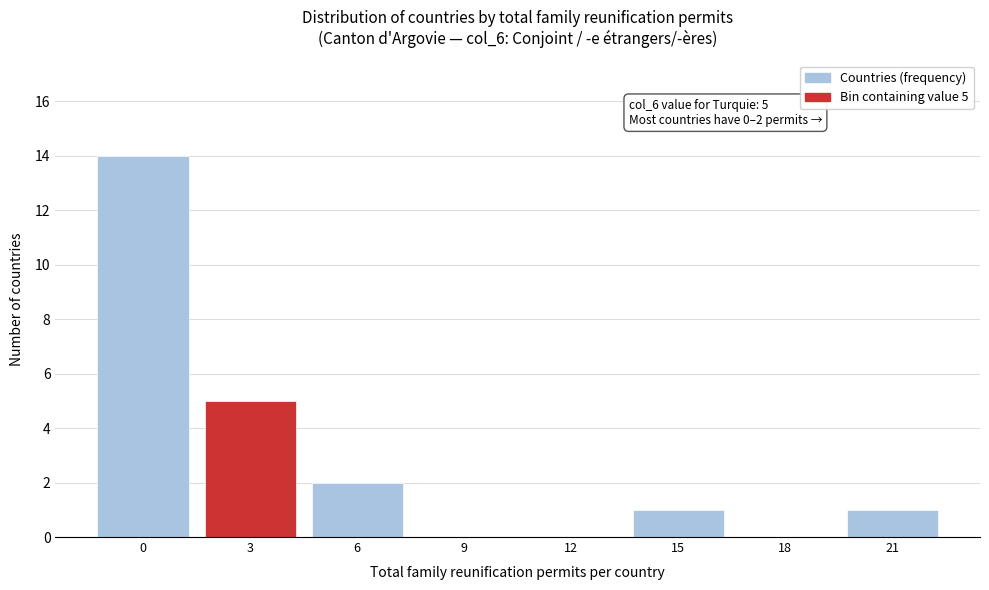

Reading left to right, list all the values displayed in this chart.

0=14	3=5	6=2	9=0	12=0	15=1	18=0	21=1